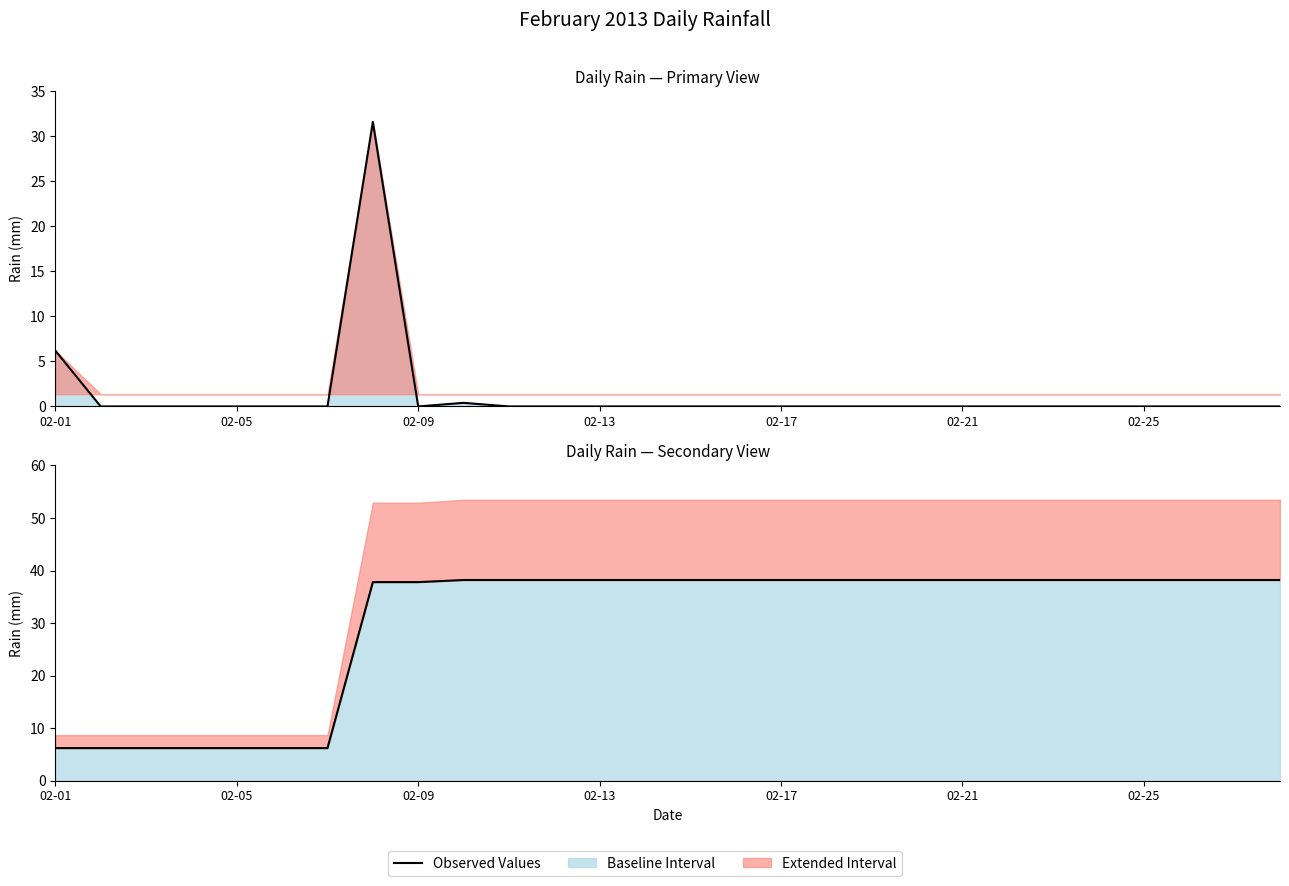

What is the sum of all values?

844.8